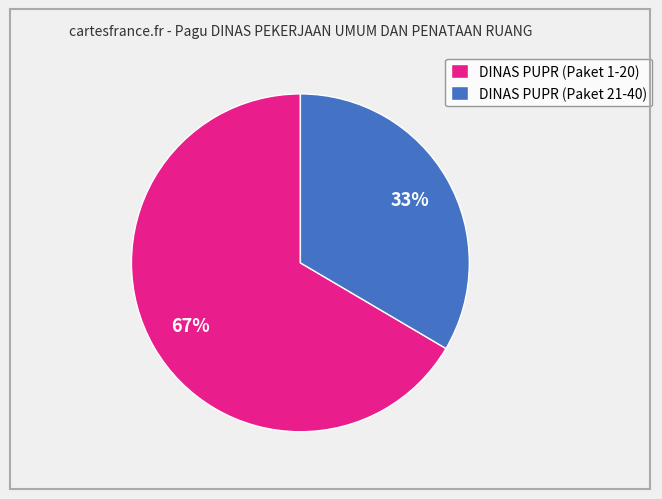

What is the majority slice?

DINAS PUPR (Paket 1-20)